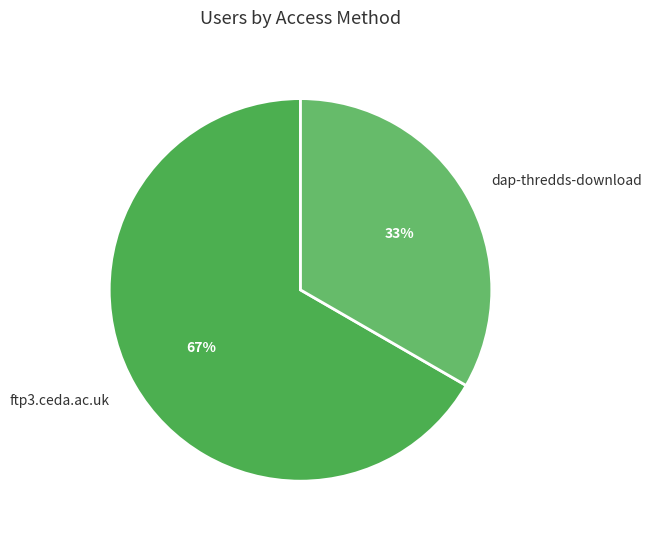

To the nearest percent, what is the average slice percentage?

50%